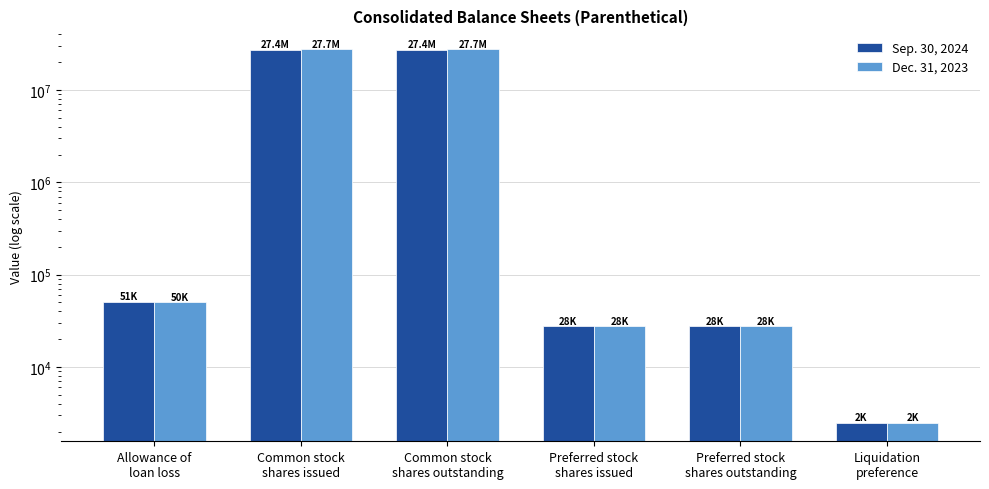

What is the difference between the second highest and second lowest values in the Dec. 31, 2023 series?

27721365